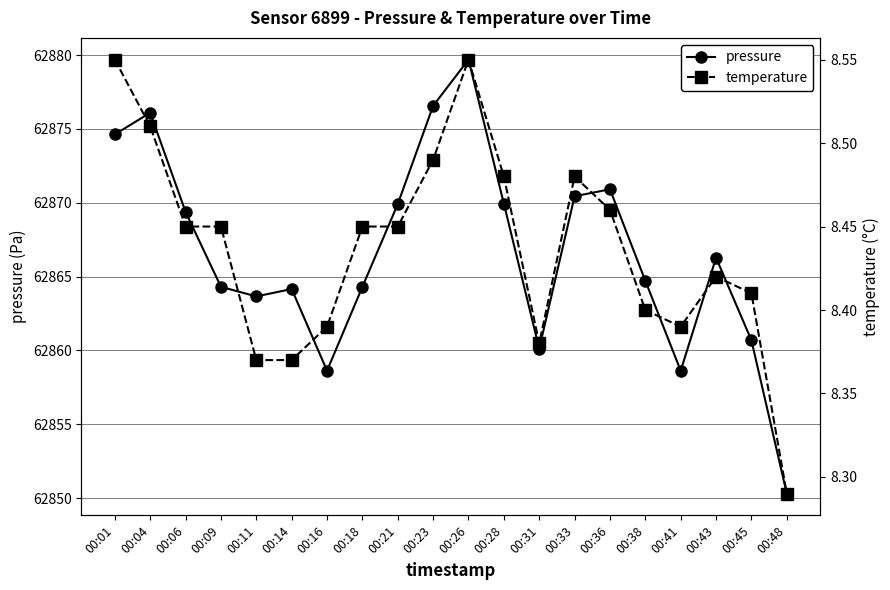

What is the difference between the maximum and minimum values in the temperature series?

0.3